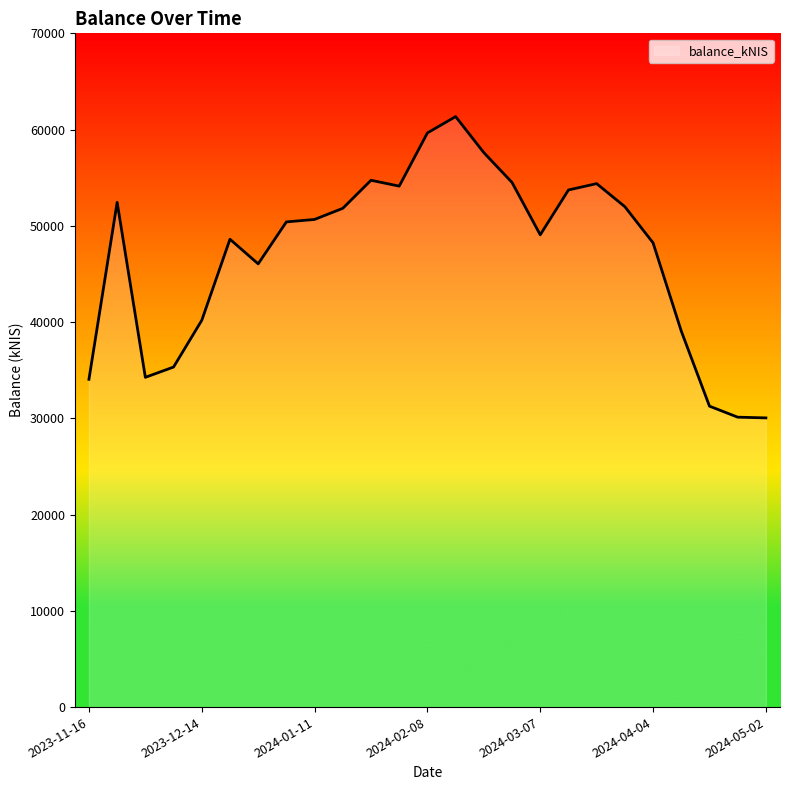

What is the minimum value shown in the chart?

30045.4